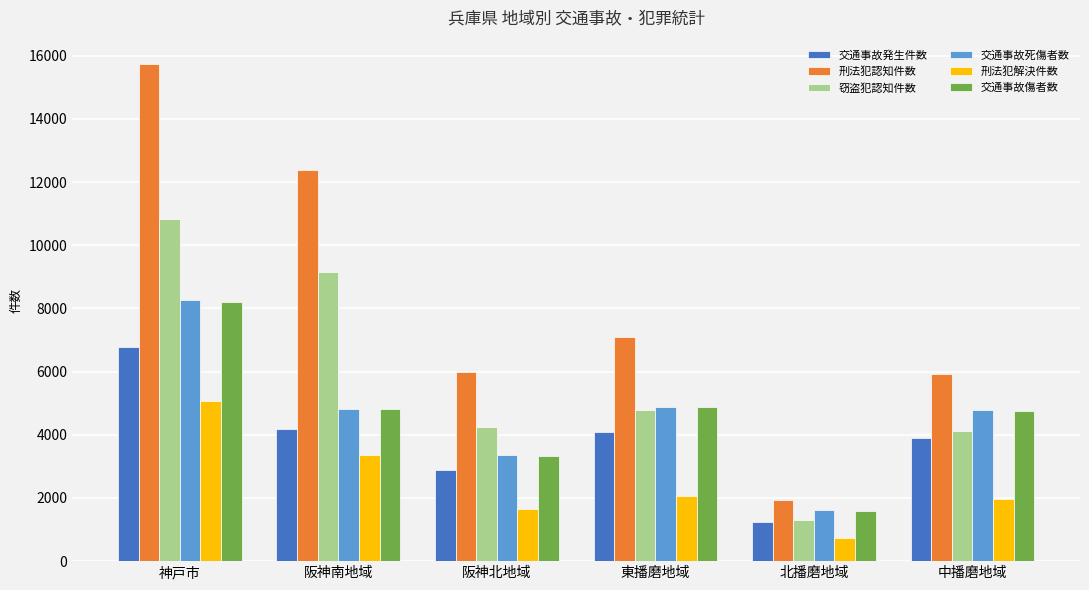

At how many categories does at least one series exceed 1117?

6